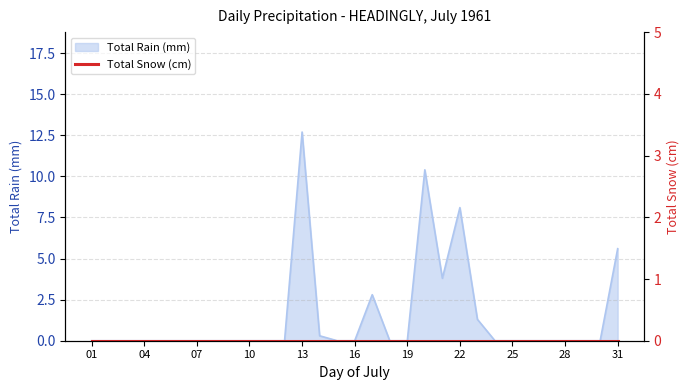

List the labels in order of value, smallest first.

01, 02, 03, 04, 05, 06, 07, 08, 09, 10, 11, 12, 15, 16, 18, 19, 24, 25, 26, 27, 28, 29, 30, 14, 23, 17, 21, 31, 22, 20, 13